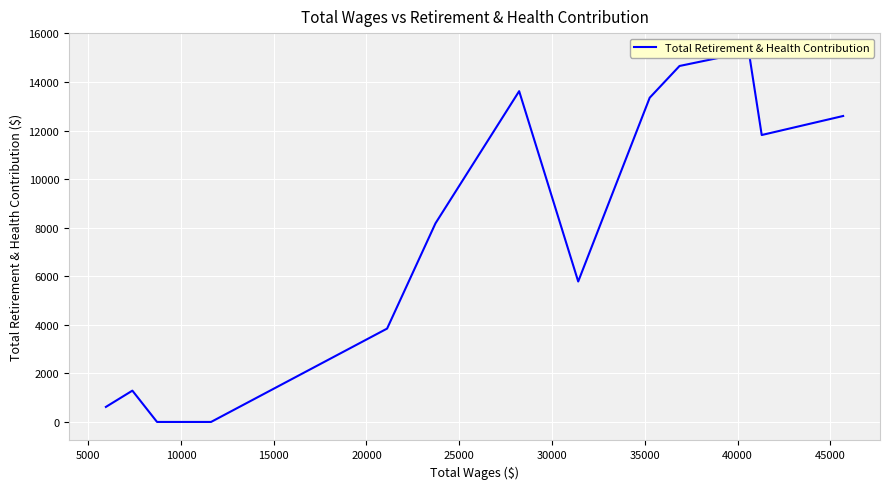

What position from the left is 10000?

3